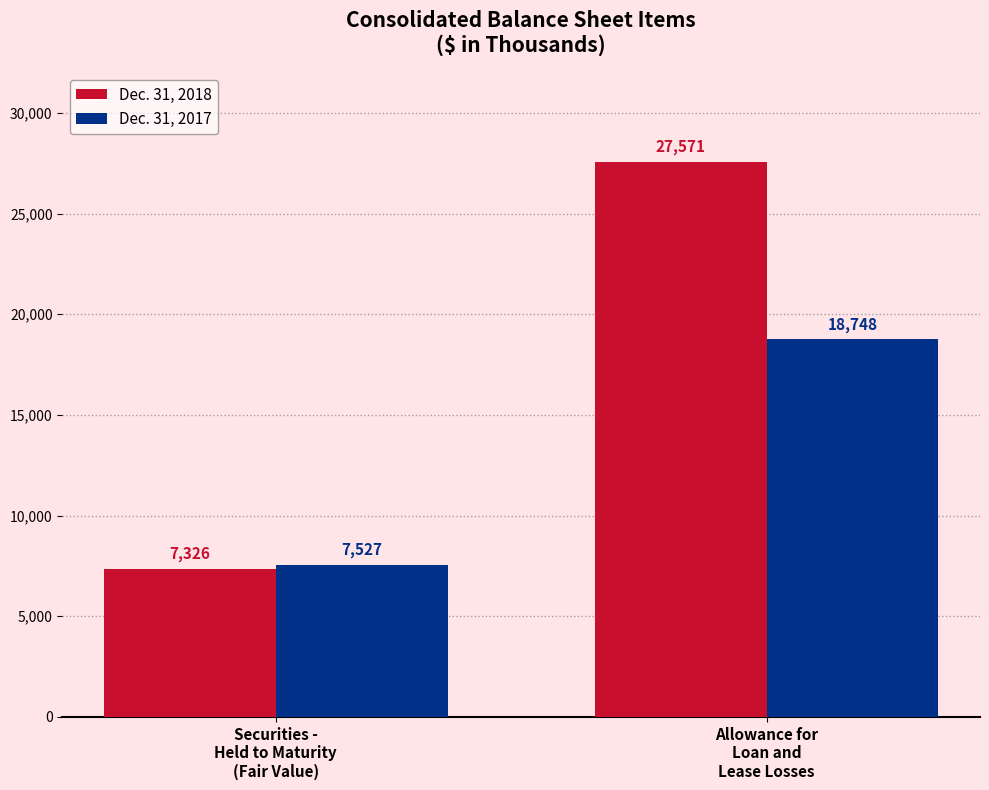

Does the chart contain any negative values?

No